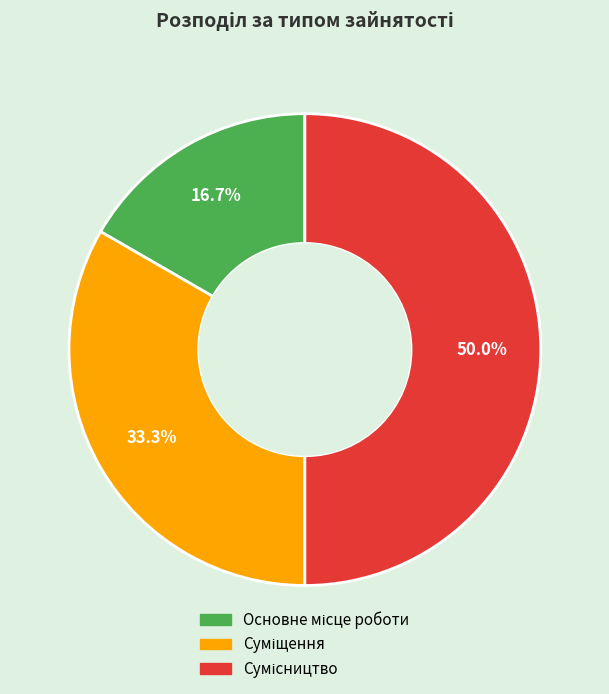

Do Суміщення and Основне місце роботи together represent more than half of the pie?

No